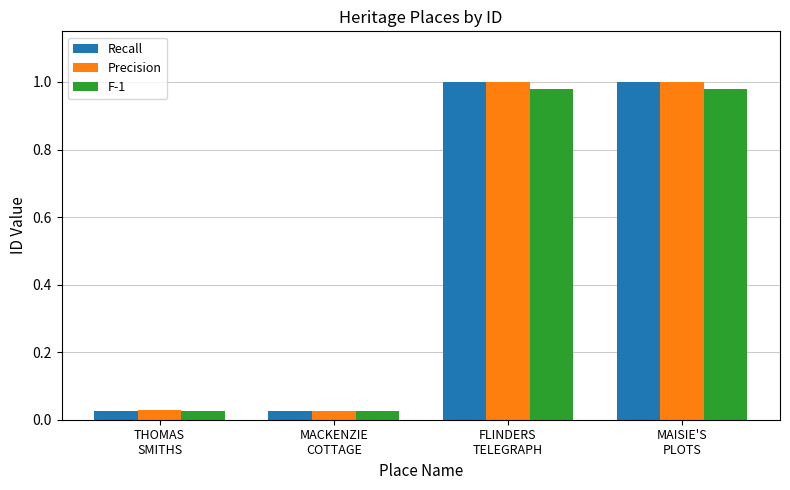

What is the average value of the F-1 series?

0.5